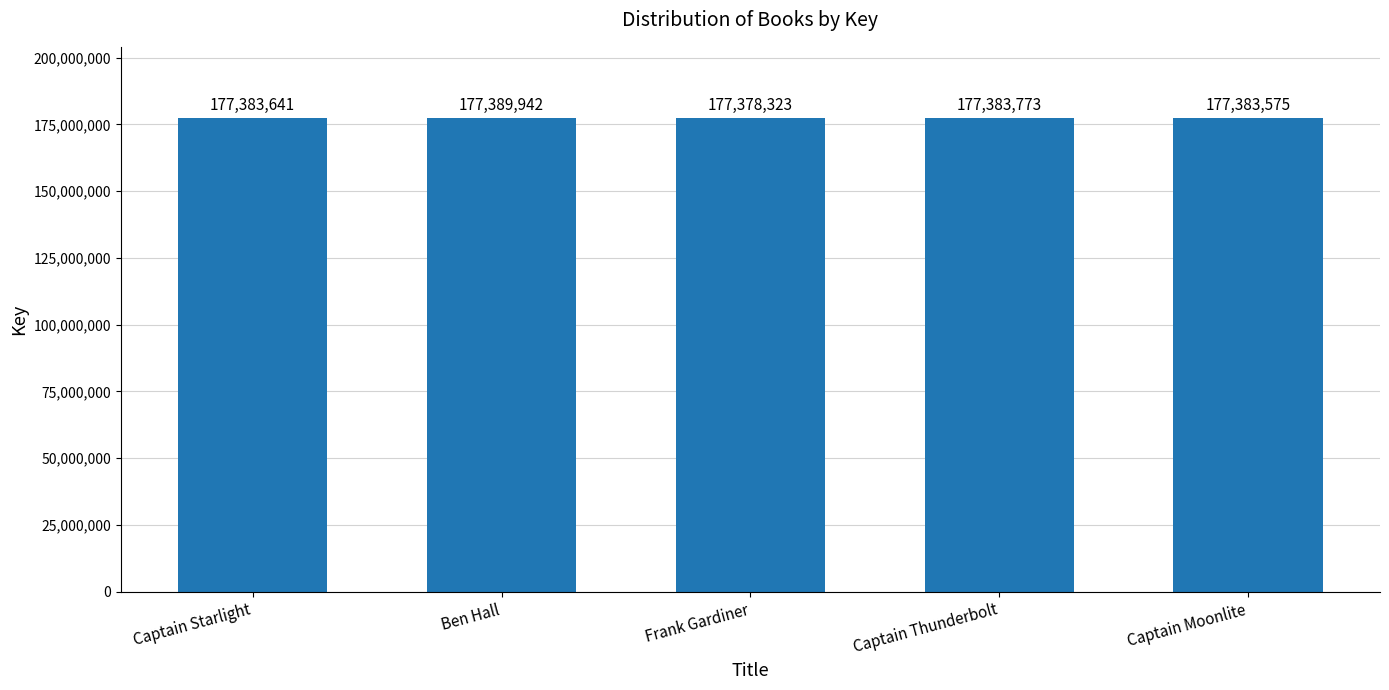

Reading left to right, transcribe all the data shown in this chart.

177383641	177389942	177378323	177383773	177383575